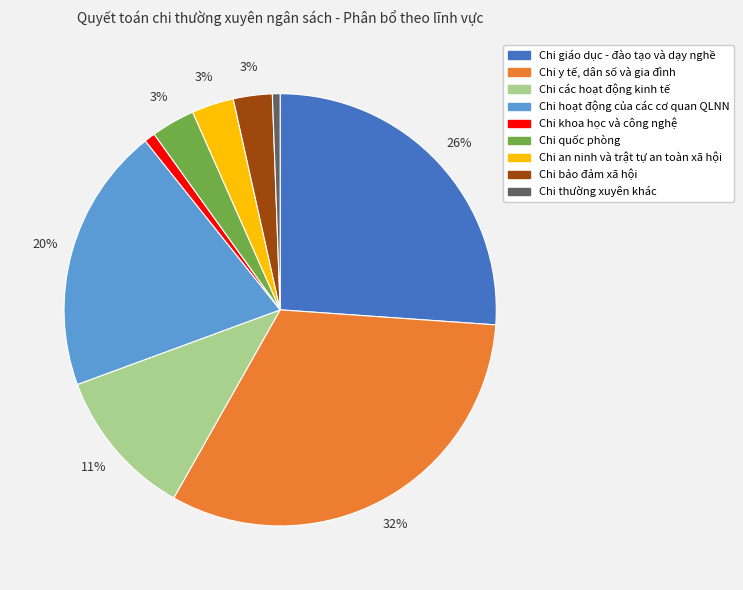

What is the ratio of the value at Chi y tế, dân số và gia đình to the value at Chi giáo dục - đào tạo và dạy nghề?

1.2